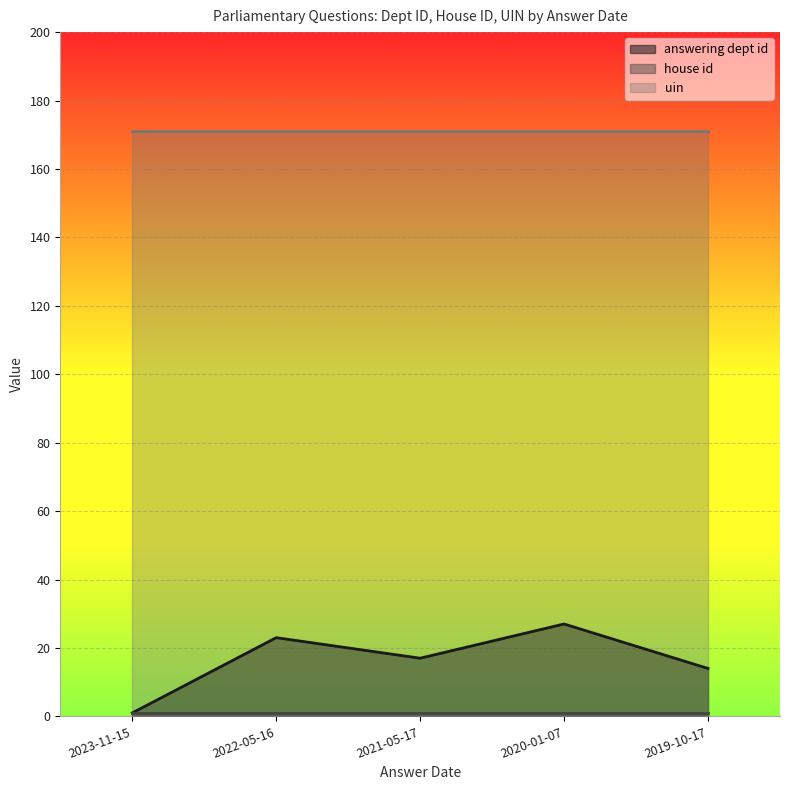

At which label does uin reach its minimum?

2023-11-15